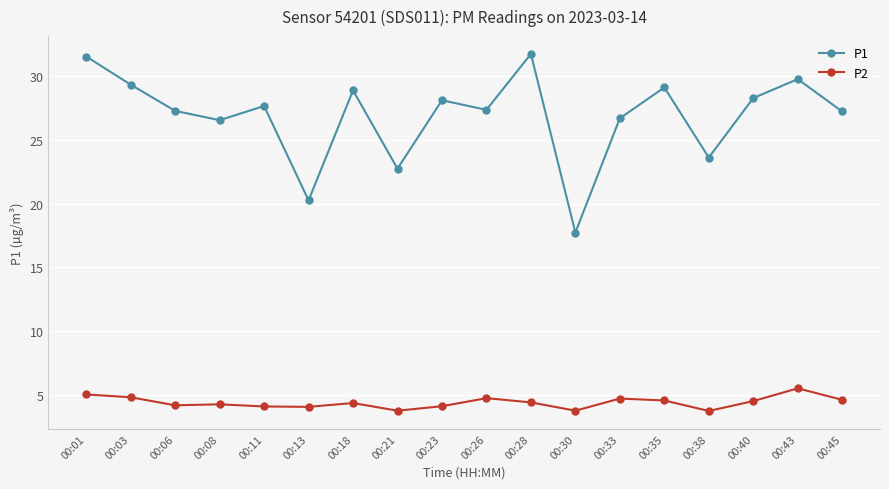

What is the total value across all series at 00:30?

21.5